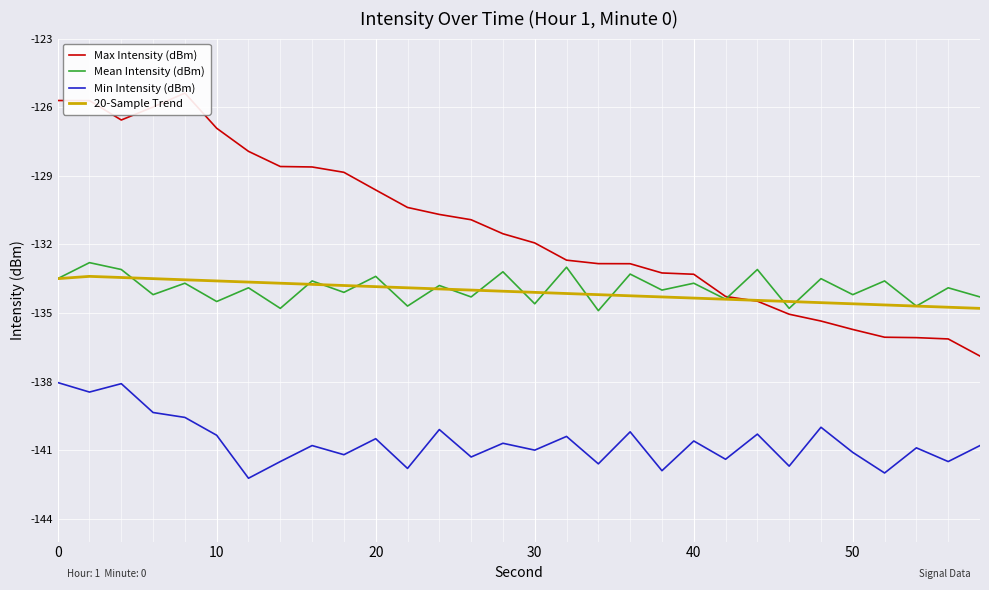

What is the sum of all Mean Intensity (dBm) values?

-4017.6